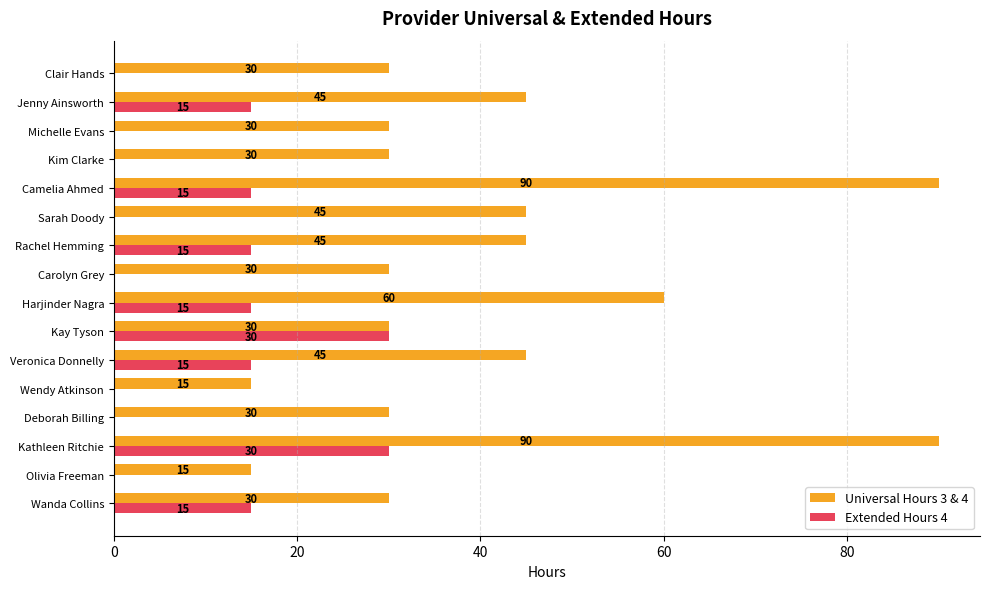

What is the maximum value shown in the chart?

90